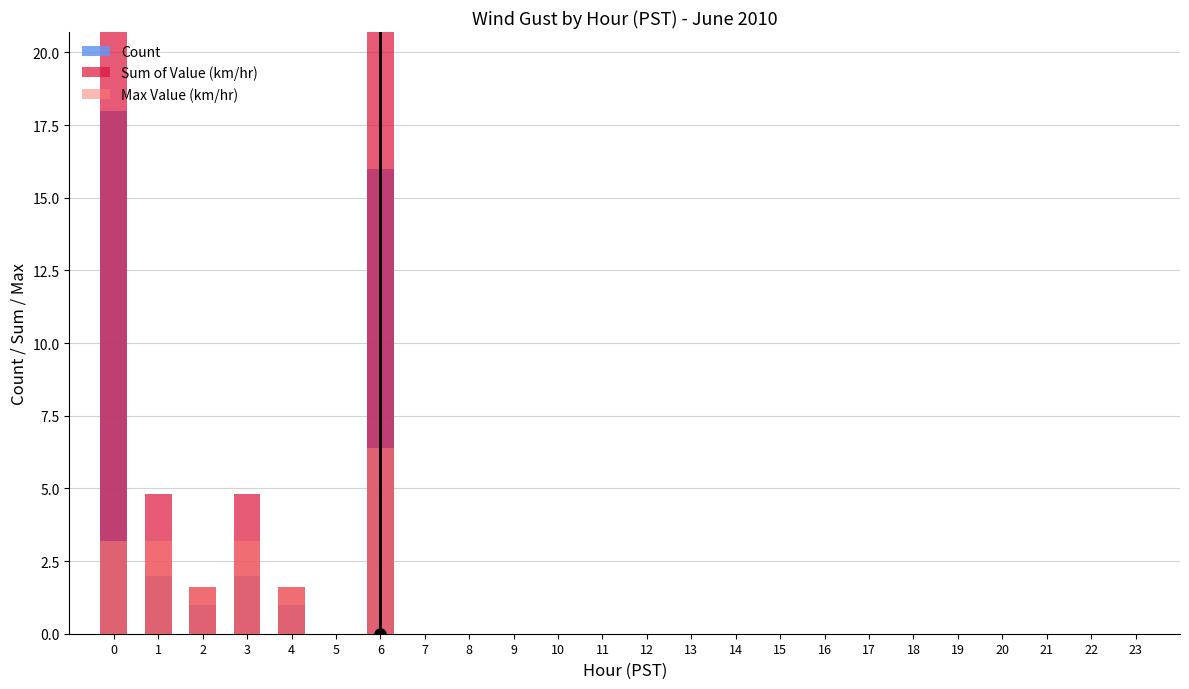

The Max Value (km/hr) series shows -3.9 at 11. True or false?

False